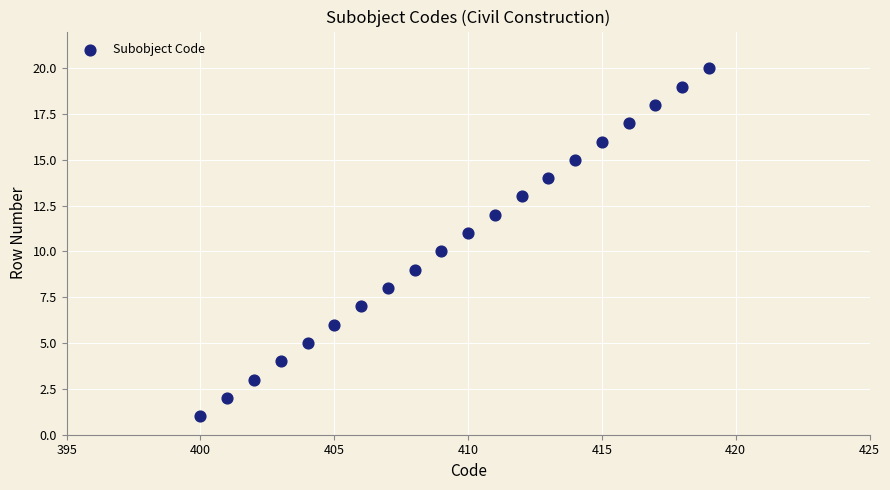

What is the range of X values (max minus min)?

19